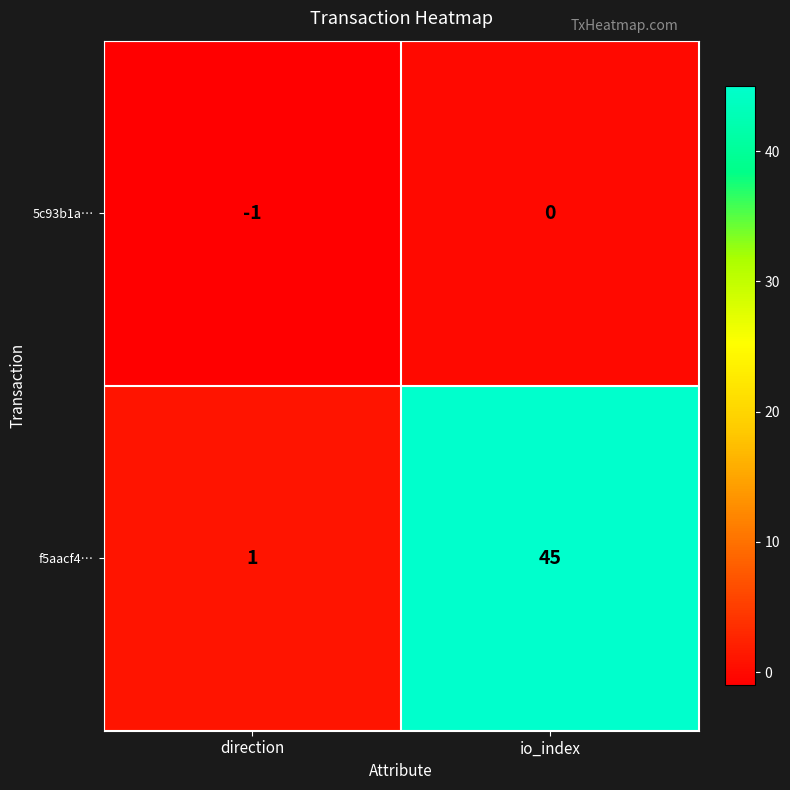

At which label does f5aacf4… reach its peak?

io_index